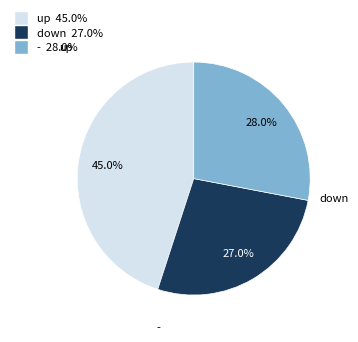

To the nearest percent, what portion does down represent?

27%